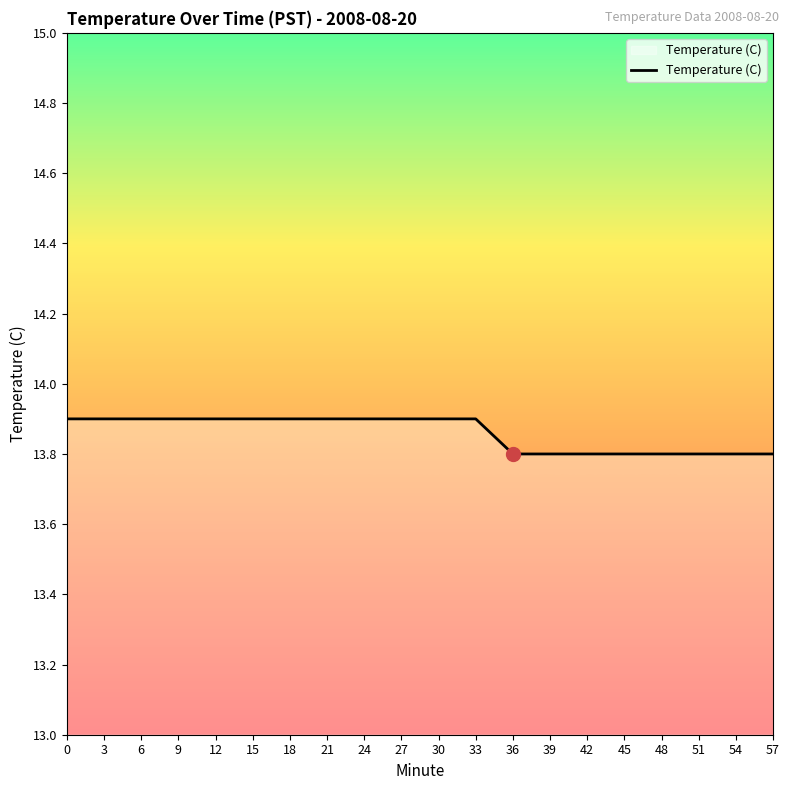

Reading left to right, what are all the values shown in this chart?

13.9	13.9	13.9	13.9	13.9	13.9	13.9	13.9	13.9	13.9	13.9	13.9	13.8	13.8	13.8	13.8	13.8	13.8	13.8	13.8